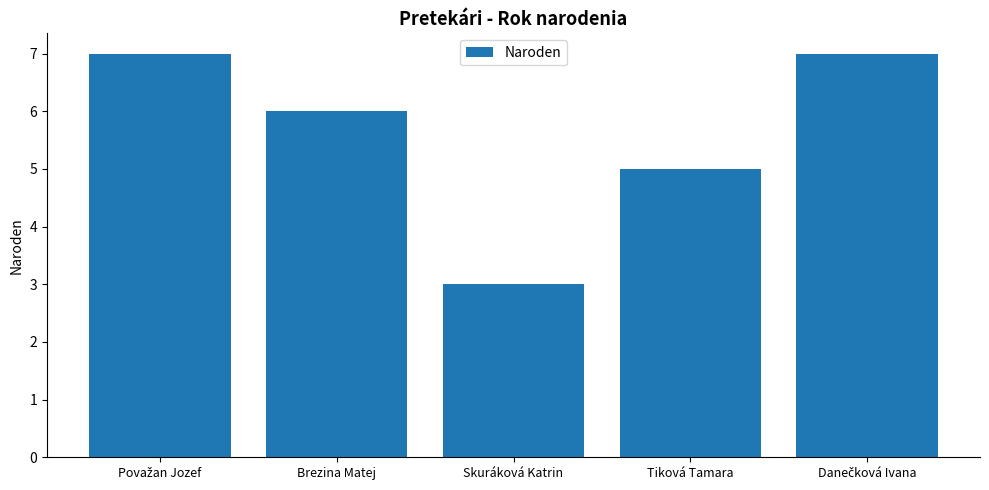

What is the maximum value shown in the chart?

7